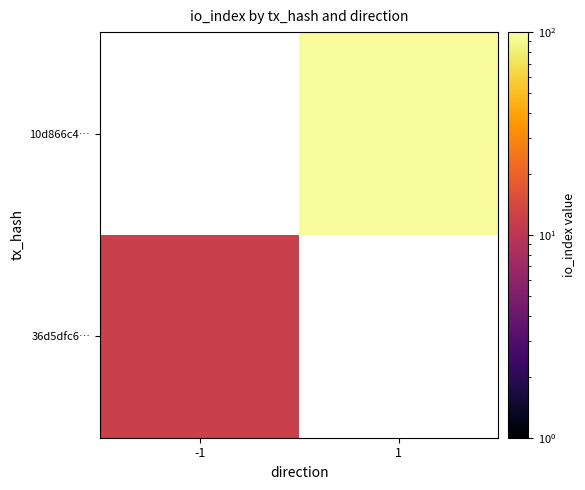

Read the 10d866c4… value at 1.

96.0